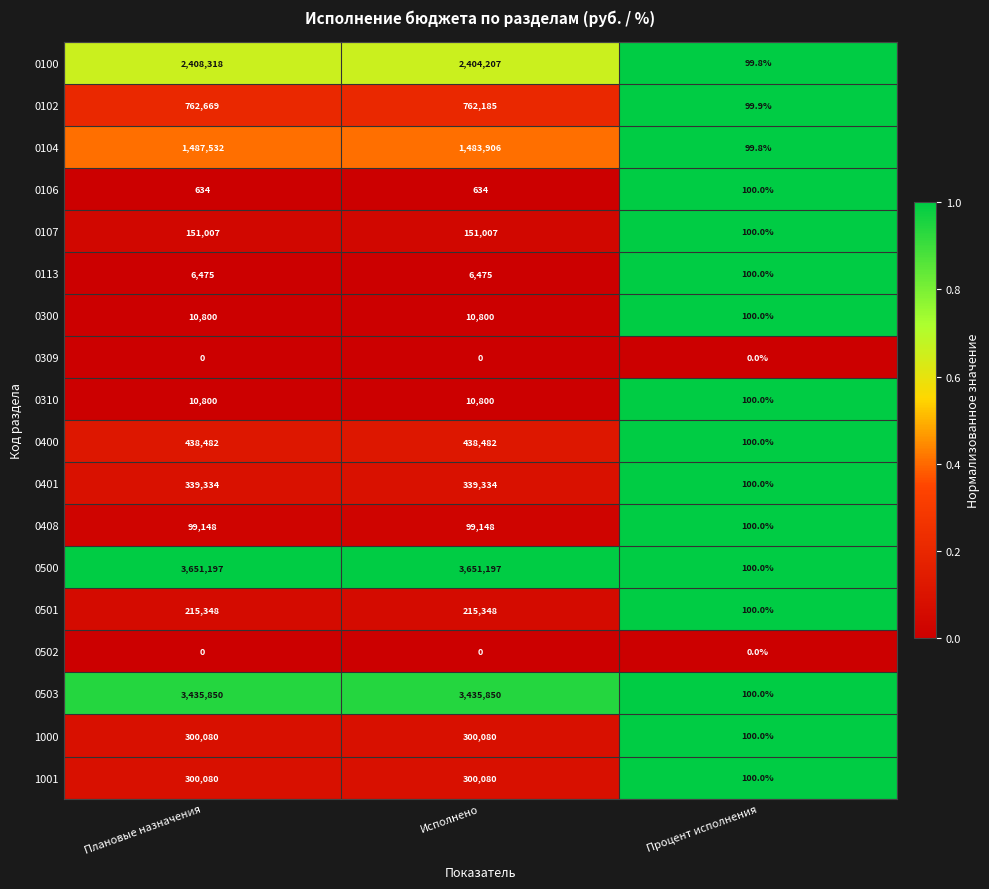

The value of 0104 at Плановые назначения is 1487532.0. True or false?

True